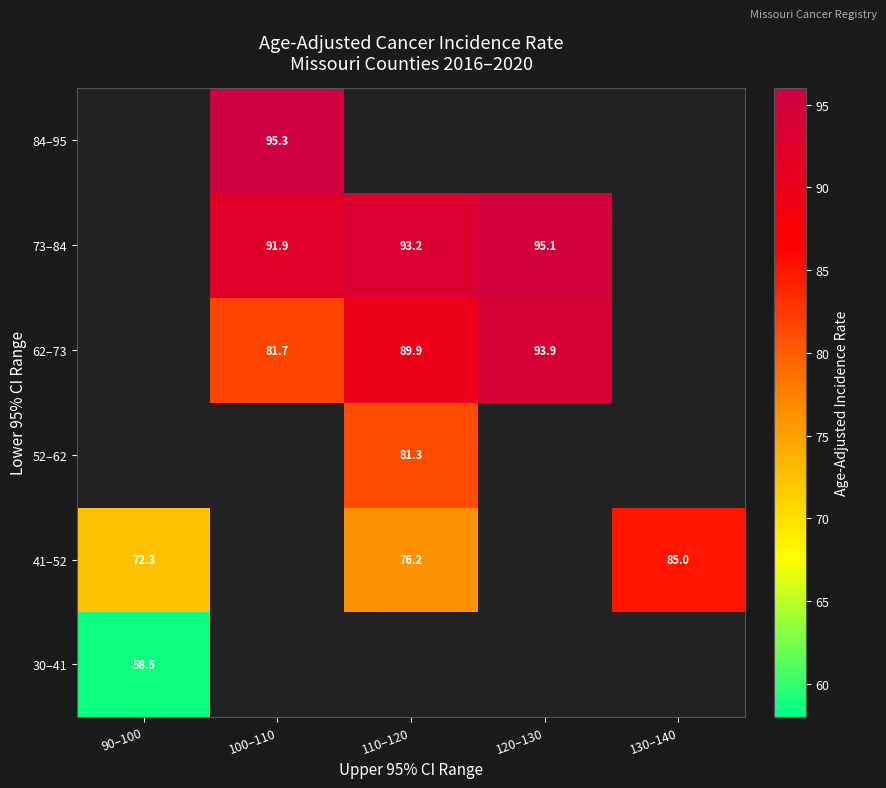

The value of 62–73 at 110–120 is 89.9. True or false?

True